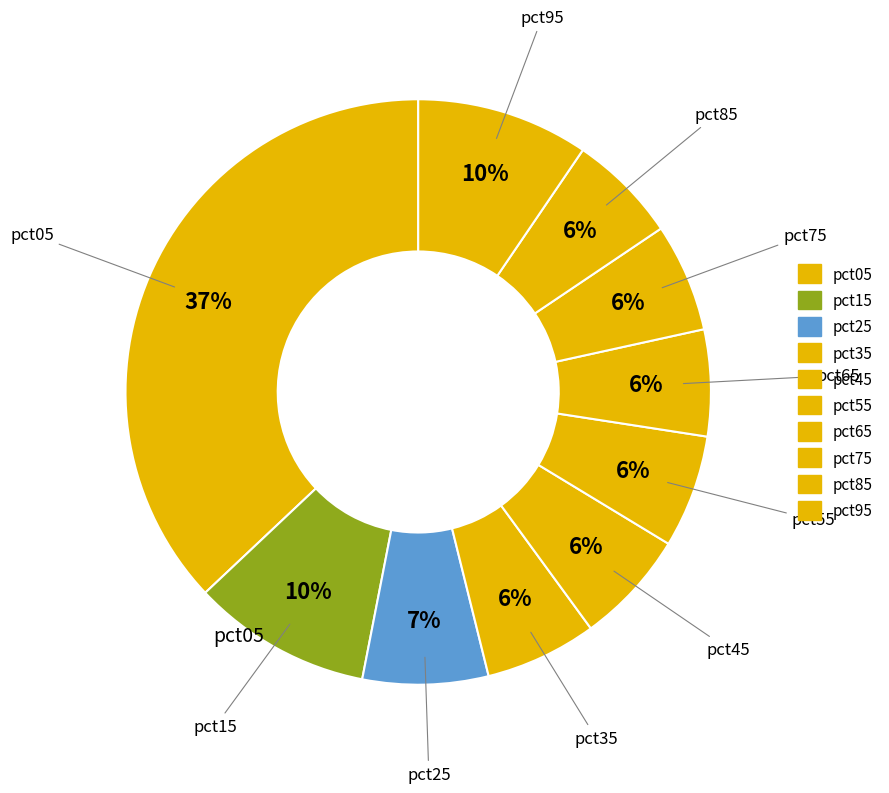

Is pct85 the majority of the pie?

No